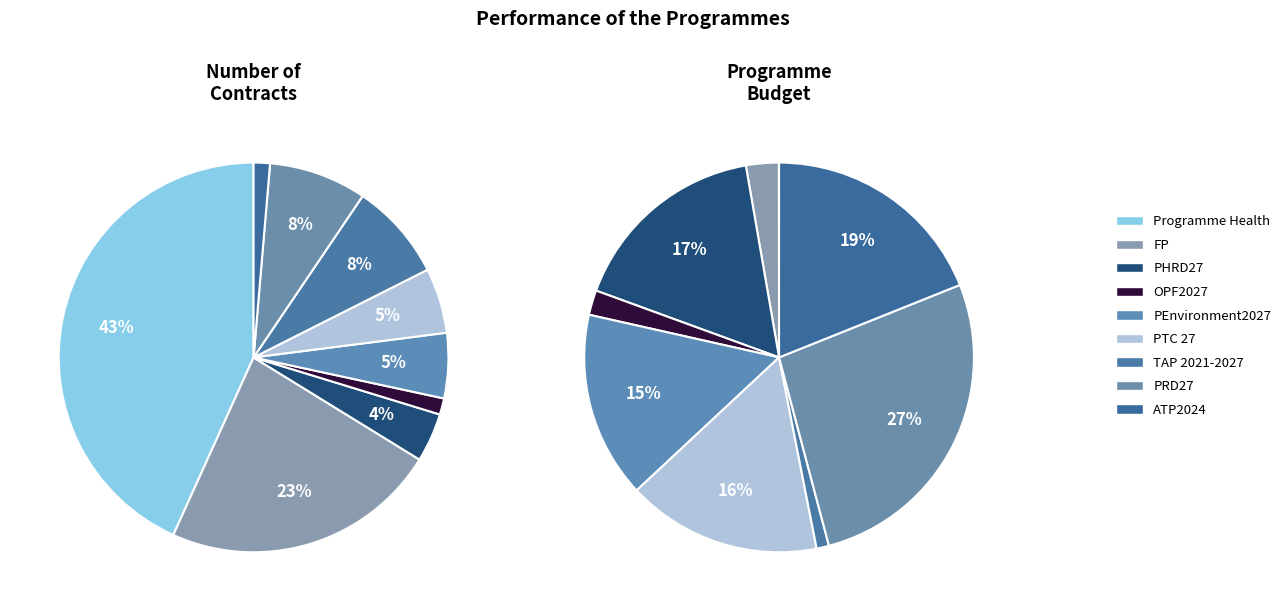

Does FP represent more than half of the total?

No